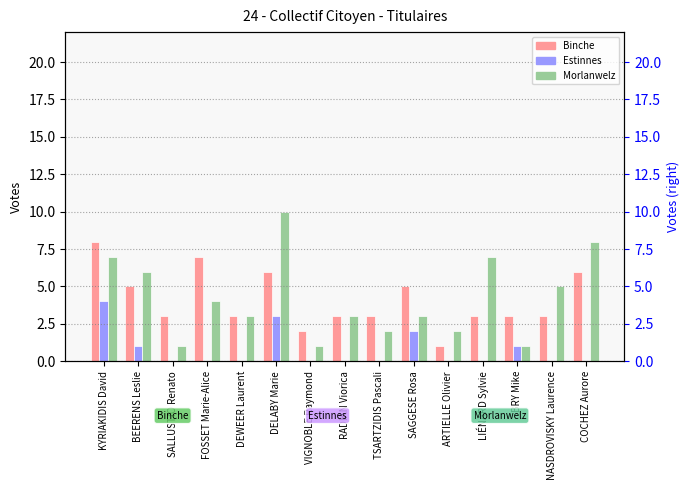

What is the value of the Estinnes bar at the 6th from the left?

3